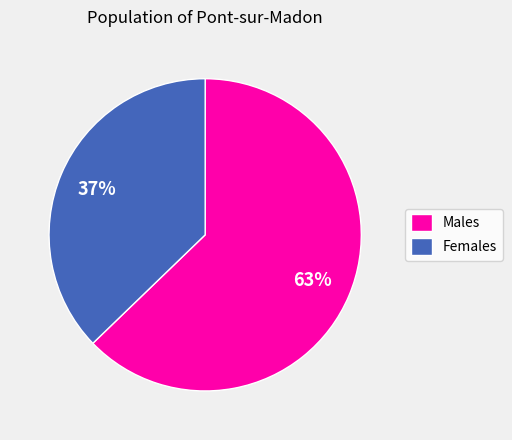

To the nearest percent, what portion does Females represent?

37%